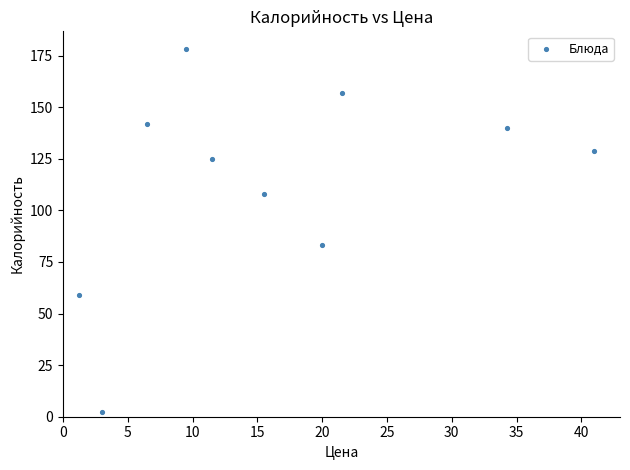

What Y value in the scatter plot is closest to 90?

83.0